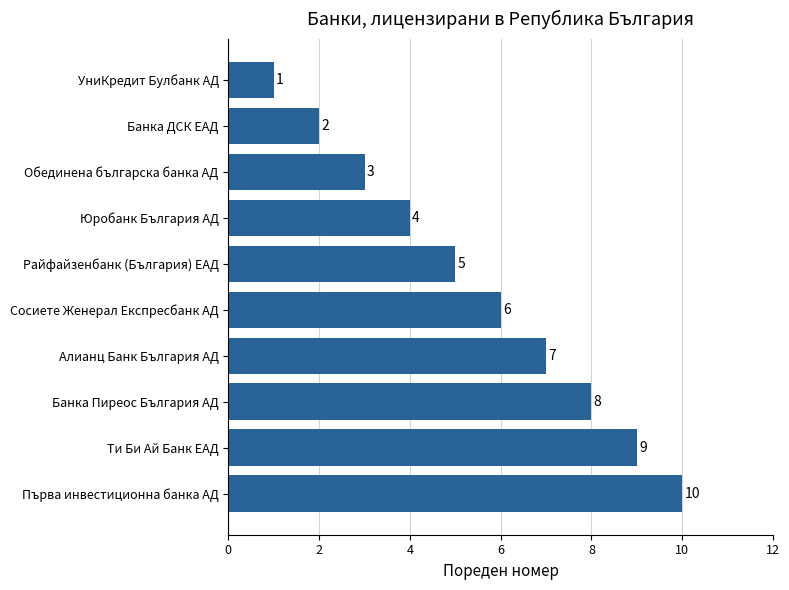

At which label is the value closest to 5?

Райфайзенбанк (България) ЕАД